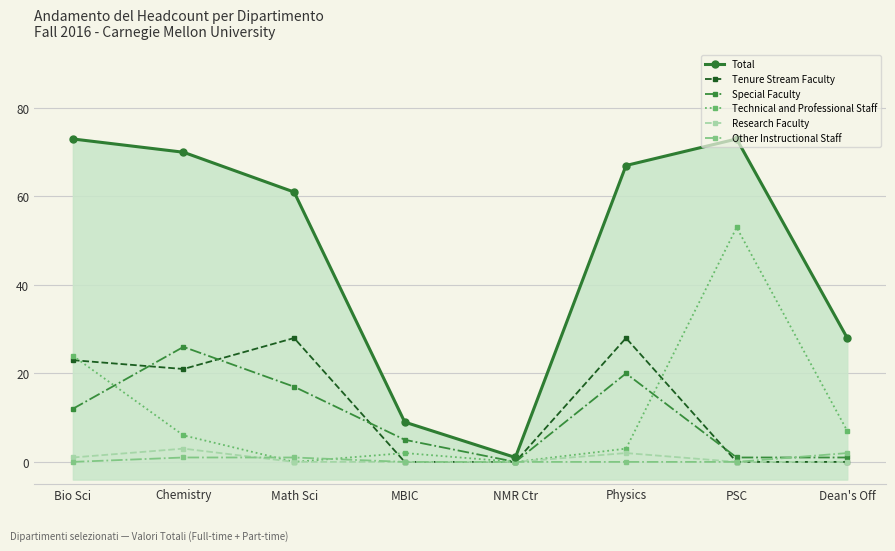

True or false: Research Faculty and Technical and Professional Staff cross at least once.

False